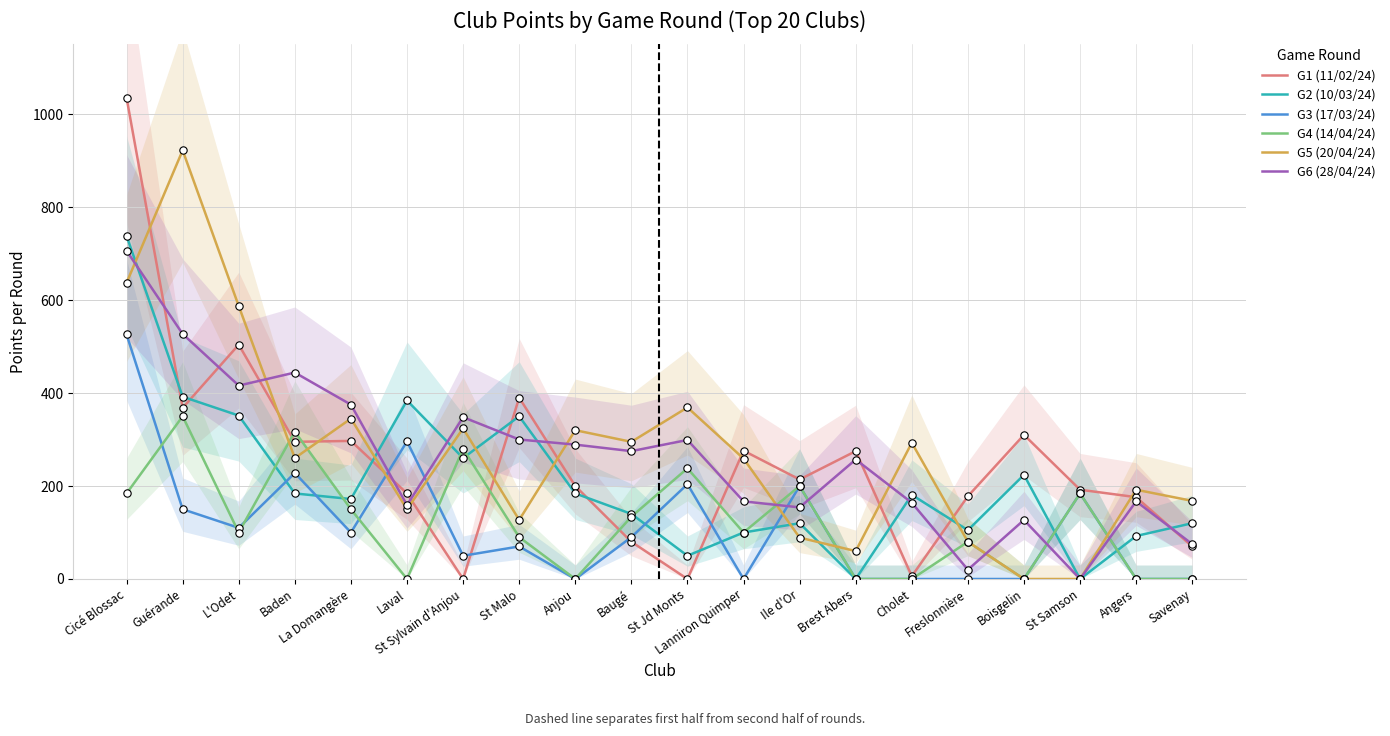

Which series has the widest spread of Y values?

G1 (11/02/24)